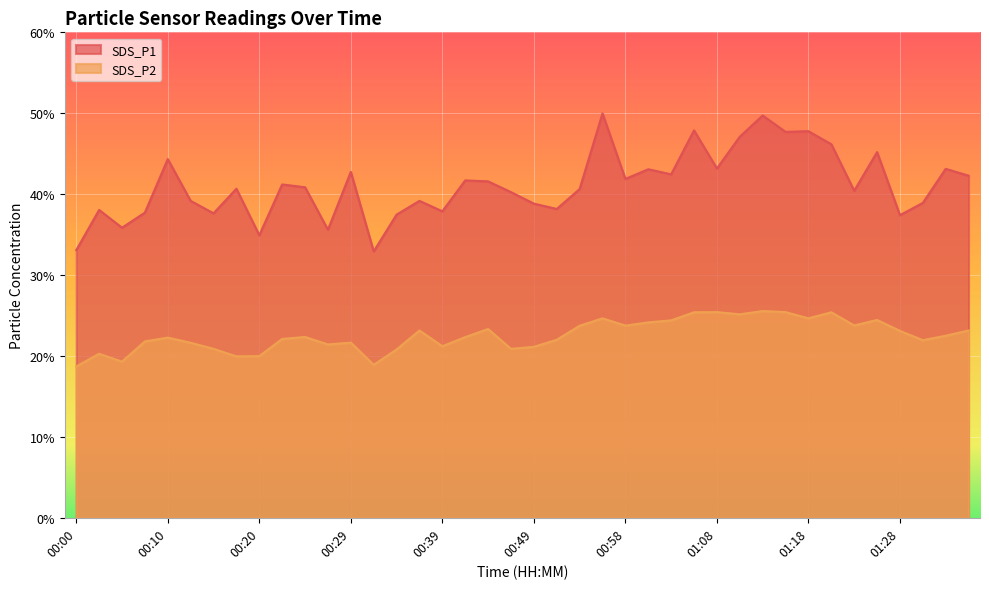

What are all the series names shown in the legend?

SDS_P1, SDS_P2